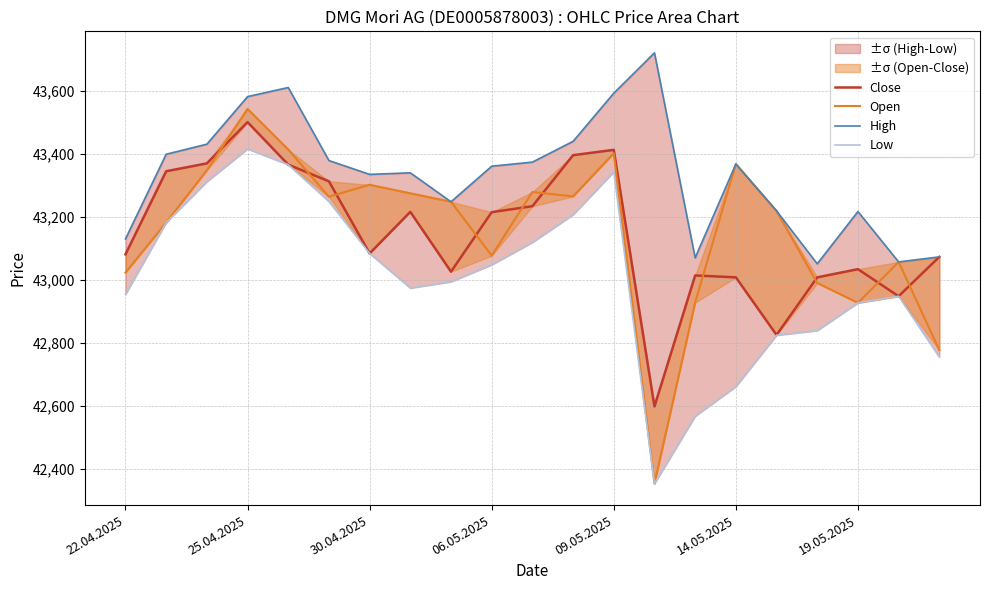

True or false: Low has a value of 14330 at 06.05.2025.

False